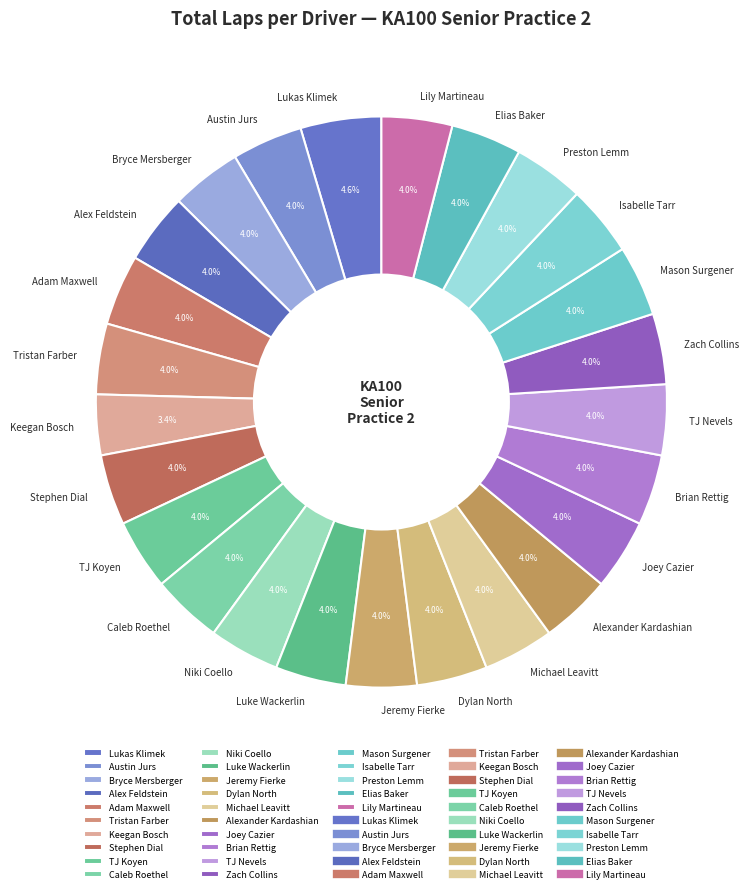

Which category has the biggest portion of the pie?

Lukas Klimek